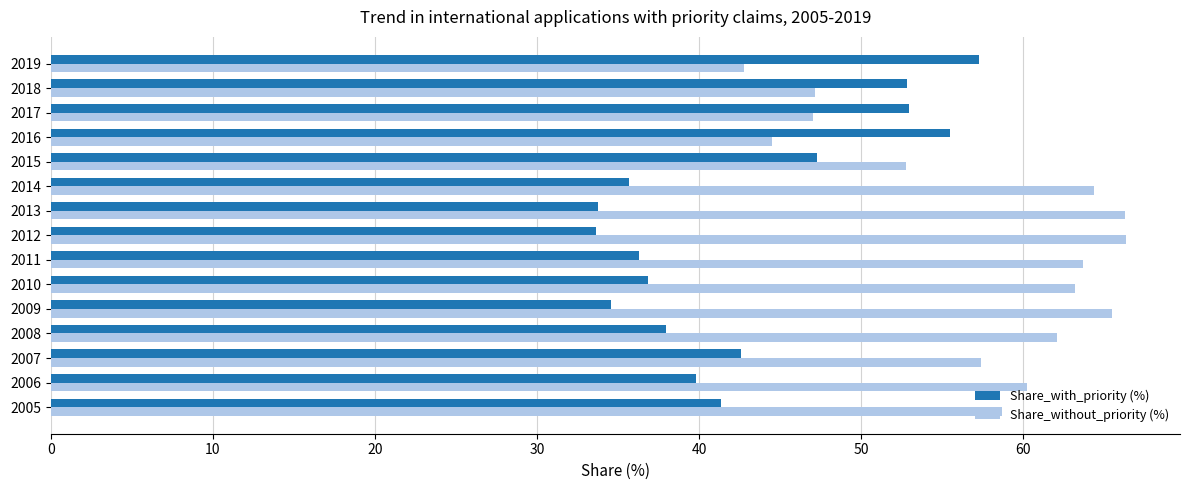

List the series in order of their peak value, lowest first.

Share_with_priority (%), Share_without_priority (%)